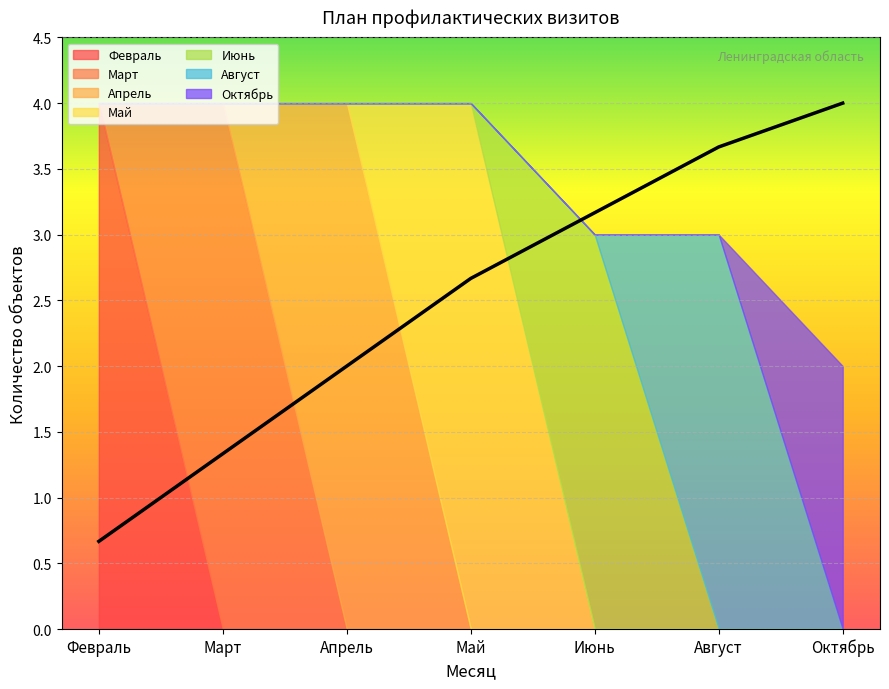

List the labels in order of value, largest first.

Октябрь, Август, Июнь, Май, Апрель, Март, Февраль